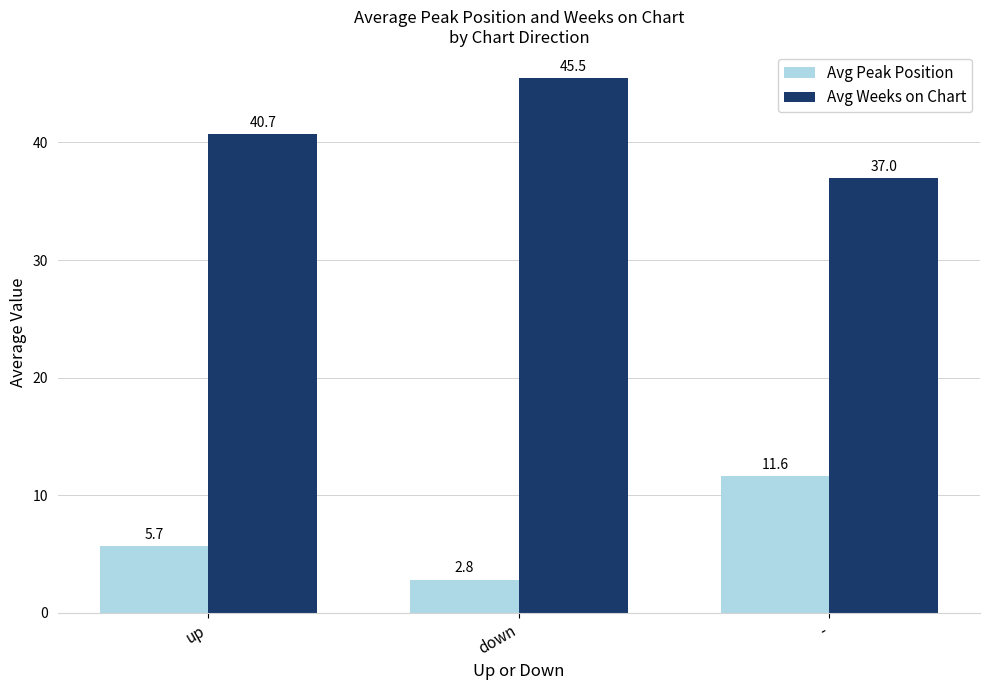

The value of Avg Weeks on Chart at down is 30.0. True or false?

False